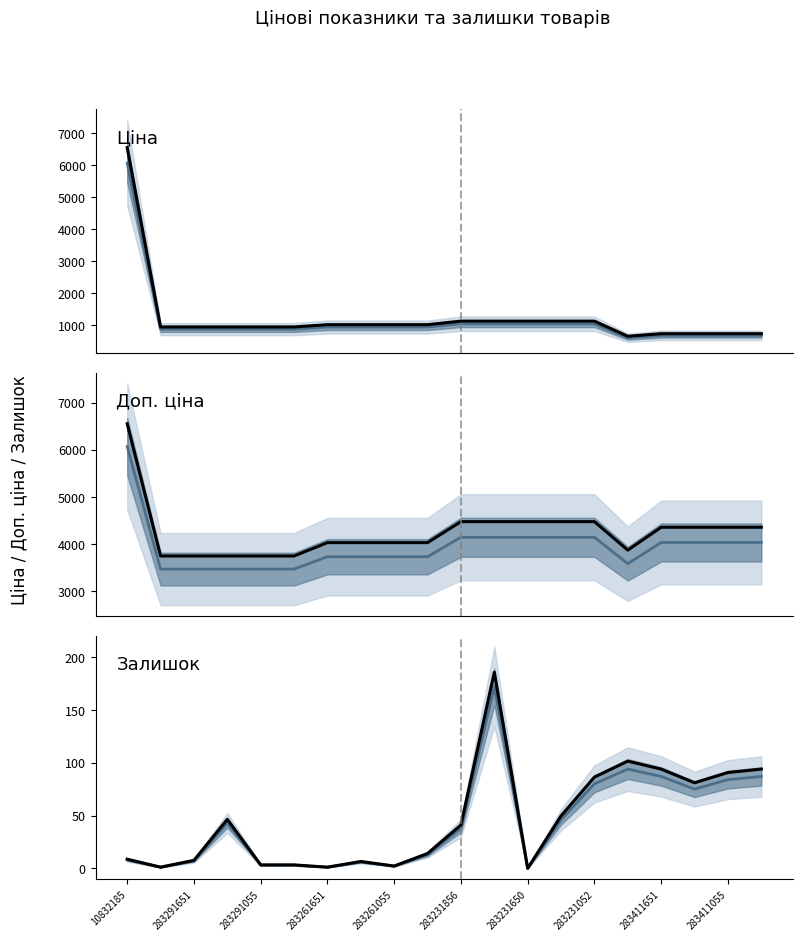

Reading left to right, transcribe all the data shown in this chart.

Ціна (median): 6067.2	868.0	868.0	868.0	868.0	868.0	933.5	933.5	933.5	933.5	1036.5	1036.5	1036.5	1036.5	1036.5	597.8	672.7	672.7	672.7	672.7
Ціна: 6552.6	937.5	937.5	937.5	937.5	937.5	1008.2	1008.2	1008.2	1008.2	1119.4	1119.4	1119.4	1119.4	1119.4	645.6	726.5	726.5	726.5	726.5
Доп. ціна (median): 6067.2	3472.1	3472.1	3472.1	3472.1	3472.1	3734.2	3734.2	3734.2	3734.2	4145.9	4145.9	4145.9	4145.9	4145.9	3586.7	4036.0	4036.0	4036.0	4036.0
Доп. ціна: 6552.6	3749.9	3749.9	3749.9	3749.9	3749.9	4032.9	4032.9	4032.9	4032.9	4477.6	4477.6	4477.6	4477.6	4477.6	3873.7	4358.8	4358.8	4358.8	4358.8
Залишок (median): 8.0	1.0	7.0	43.0	3.0	3.0	1.0	6.0	2.0	13.0	38.0	172.0	0.0	46.0	80.0	94.0	87.0	75.0	84.0	87.0
Залишок: 8.6	1.1	7.6	46.4	3.2	3.2	1.1	6.5	2.2	14.0	41.0	185.8	0.0	49.7	86.4	101.5	94.0	81.0	90.7	94.0